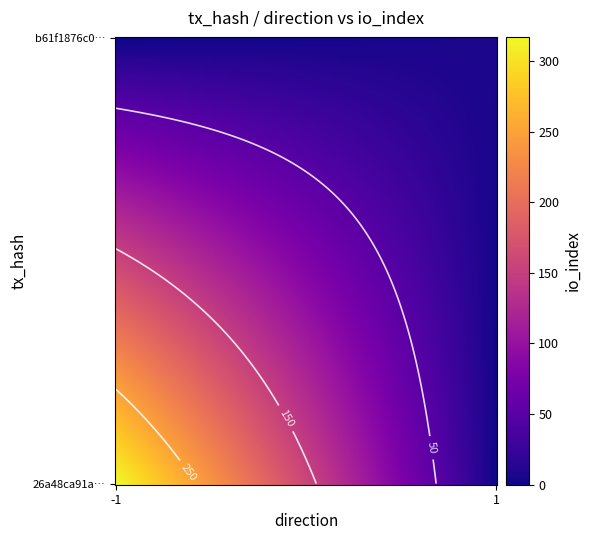

Reading left to right, extract all data points from this chart.

26a48ca91ae291ba521e8fb06d21ea880c064ee: direction=-1	io_index=317
b61f1876c01858848f57835bd1e2eb7f1c8dcbe: direction=1	io_index=7